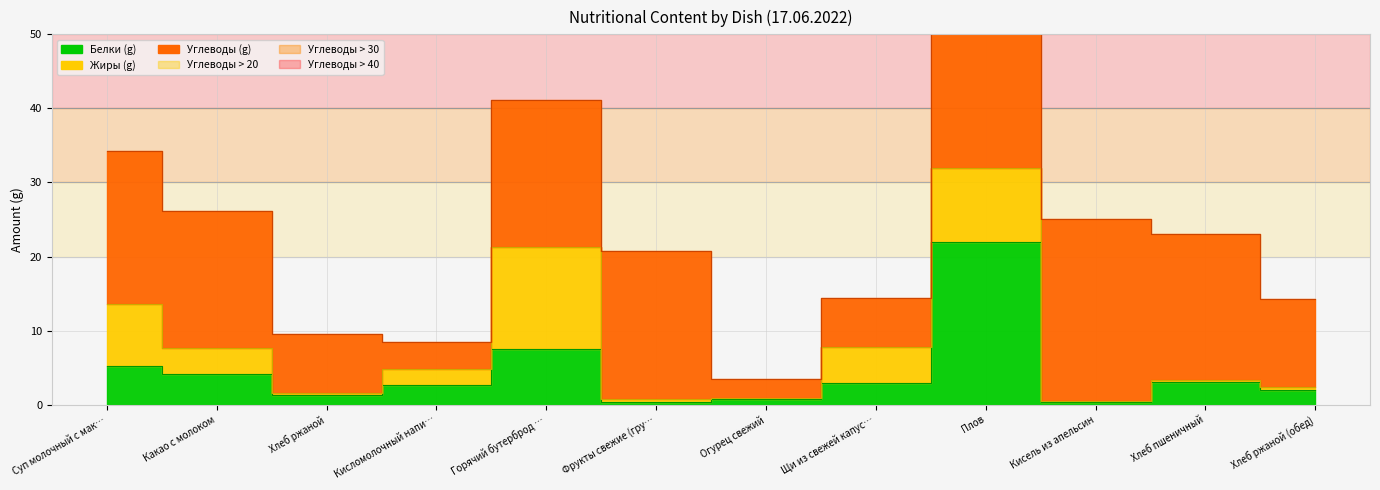

What position from the left is Кисломолочный напиток Йогурт?

4